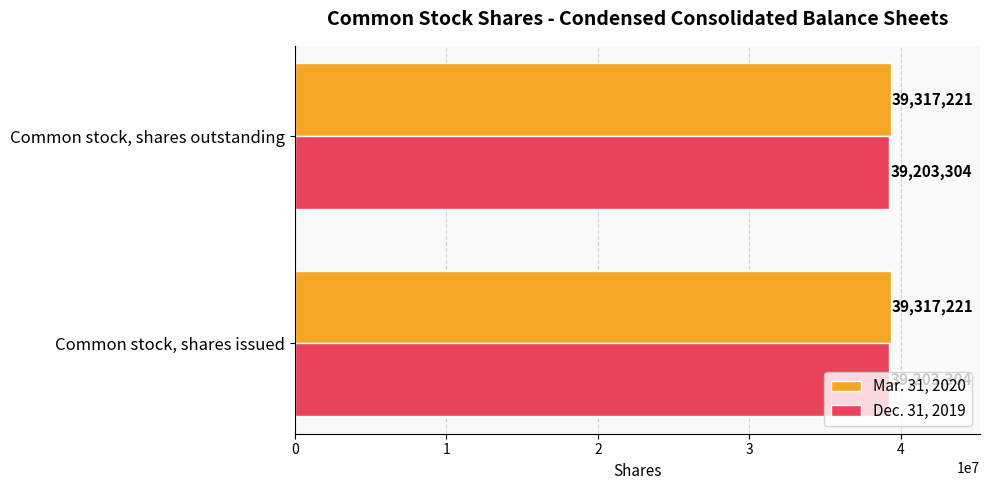

What is the sum of all Dec. 31, 2019 values?

78406608